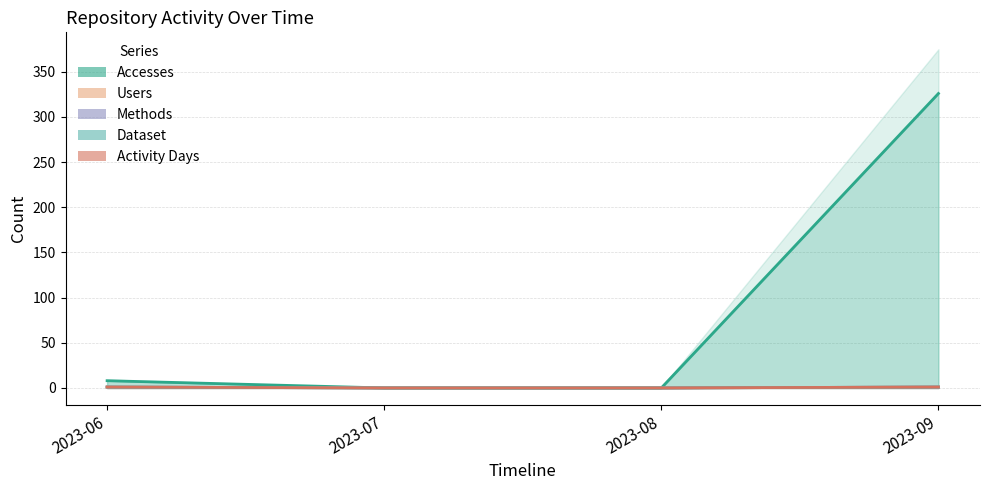

What is the difference between the Accesses values at 2023-06 and 2023-09?

318